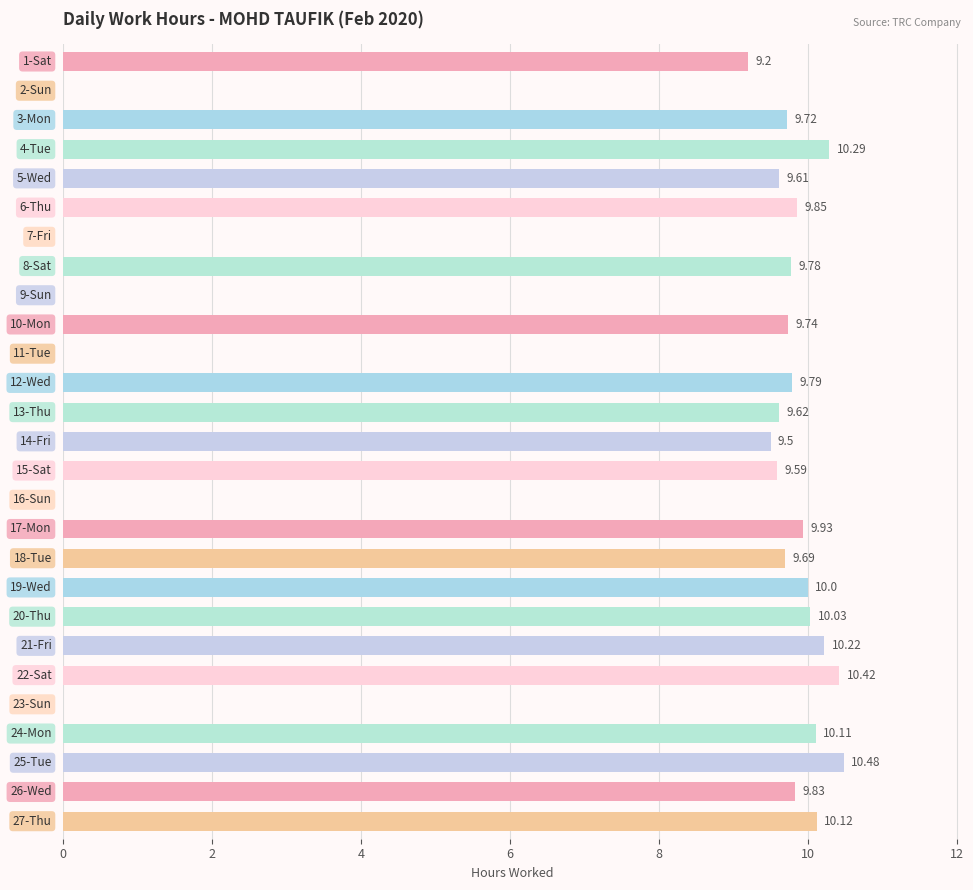

What is the sum of all values?

207.5